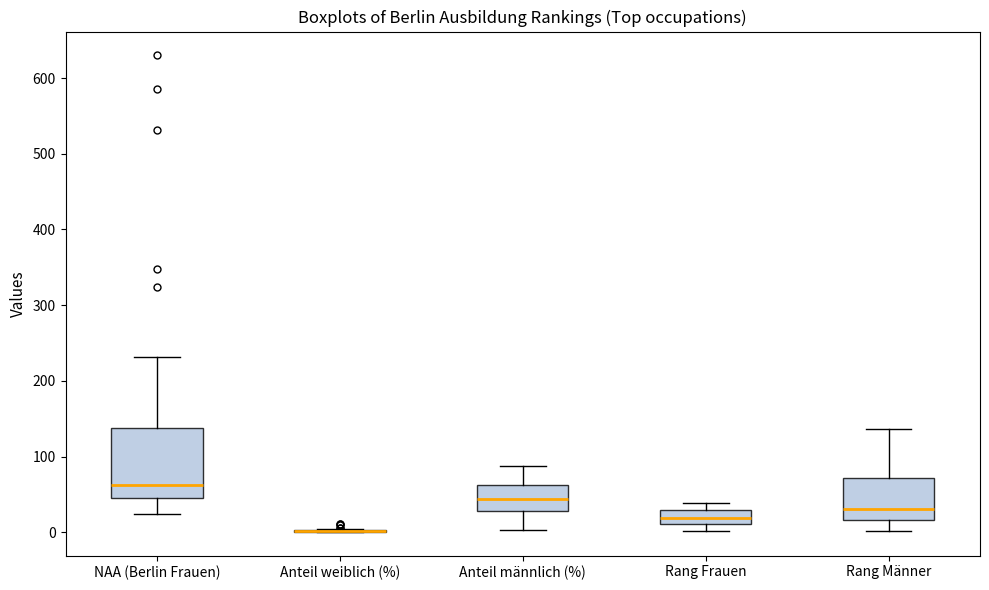

Where is the lower edge of the box for NAA (Berlin Frauen) on the y-axis? The values are not printed on the chart, so give them approximately, as read against the axis.

50